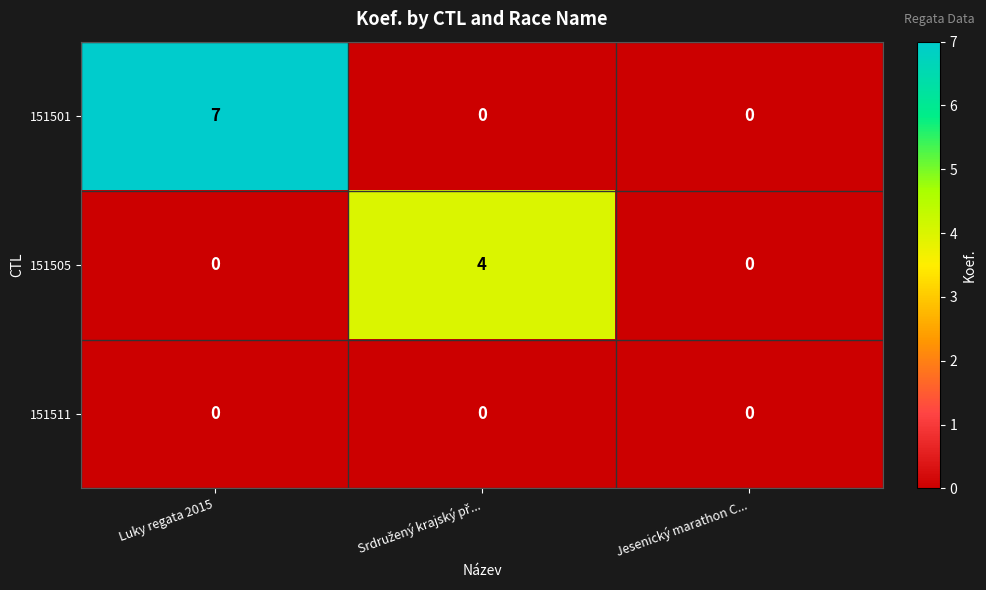

What is the total value across all series at Luky regata 2015?

7